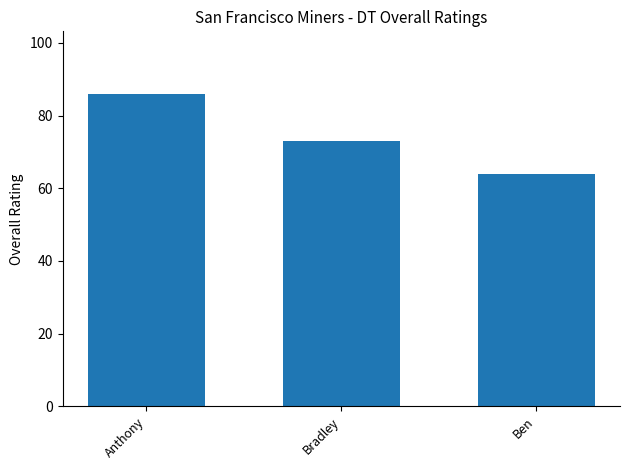

The value at Anthony is 119. True or false?

False